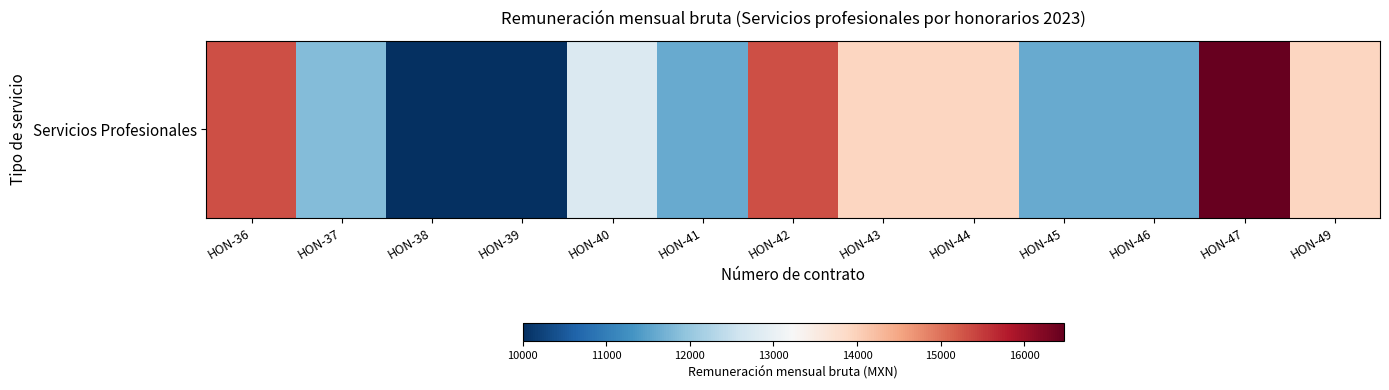

Approximately how many times larger is the value at HON-40 compared to HON-38?

1.3